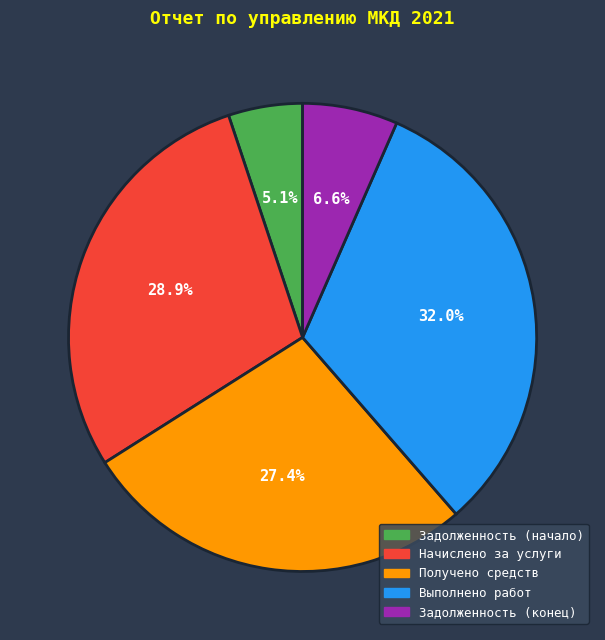

Which has a higher value, Получено средств or Задолженность (конец)?

Получено средств